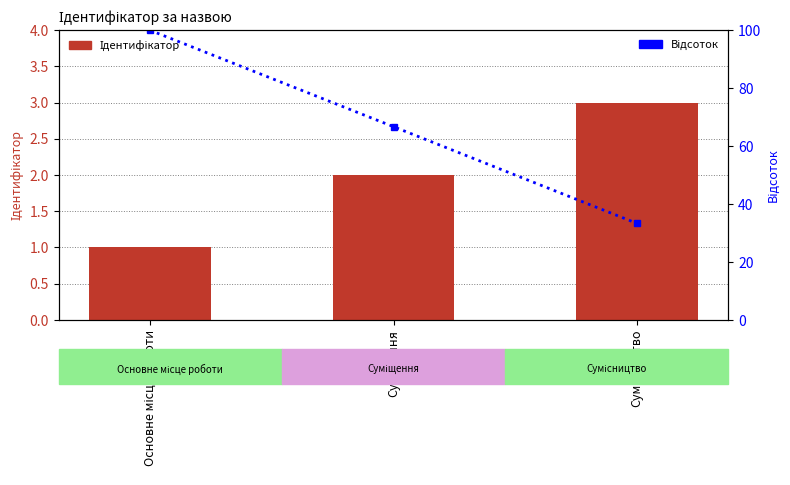

Between Основне місце роботи and Сумісництво, which is larger?

Сумісництво